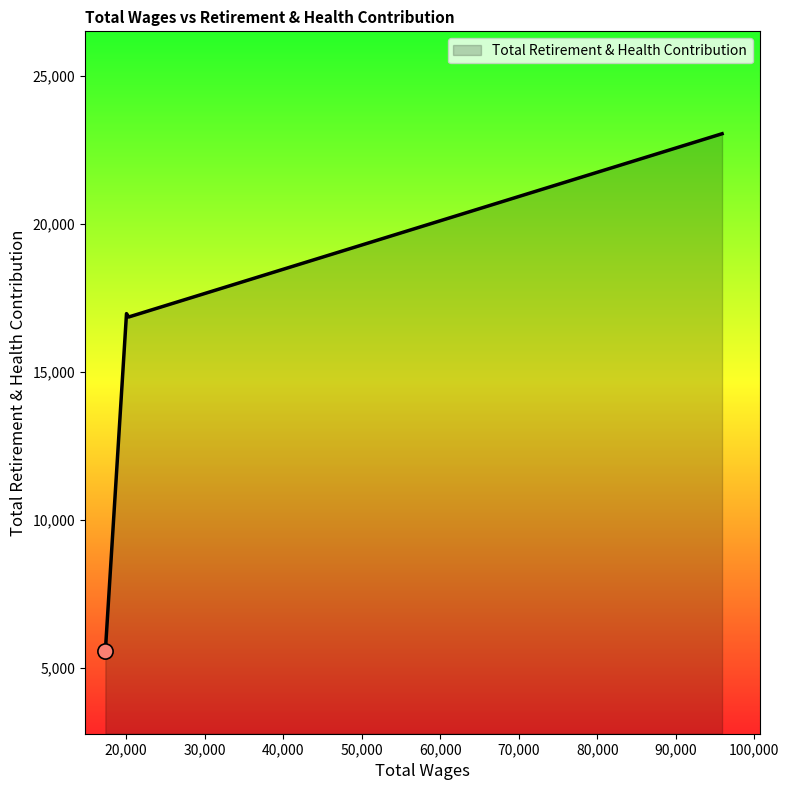

What is the smallest value displayed?

5583